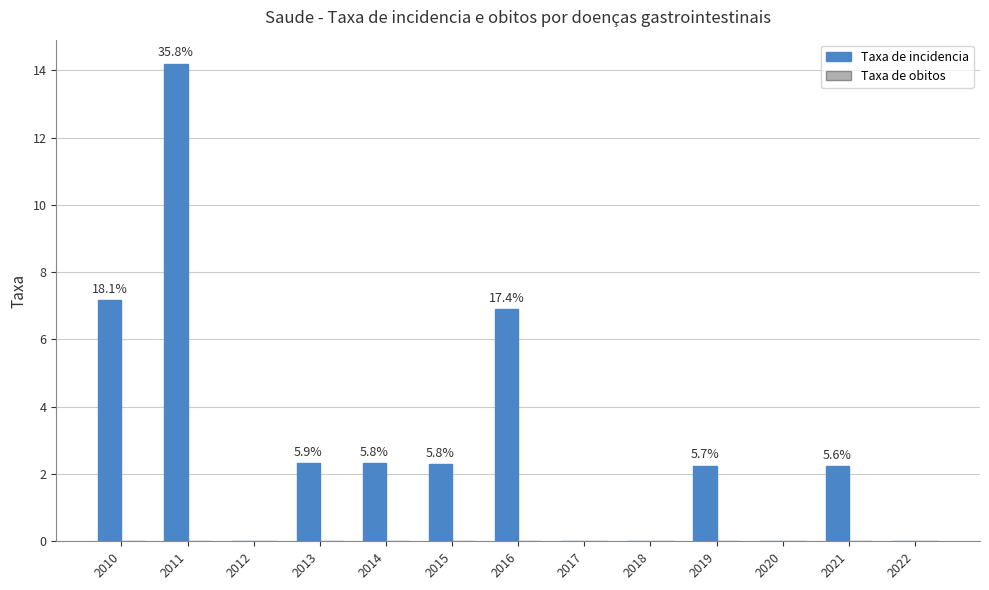

Which label corresponds to the largest value in the chart?

2011